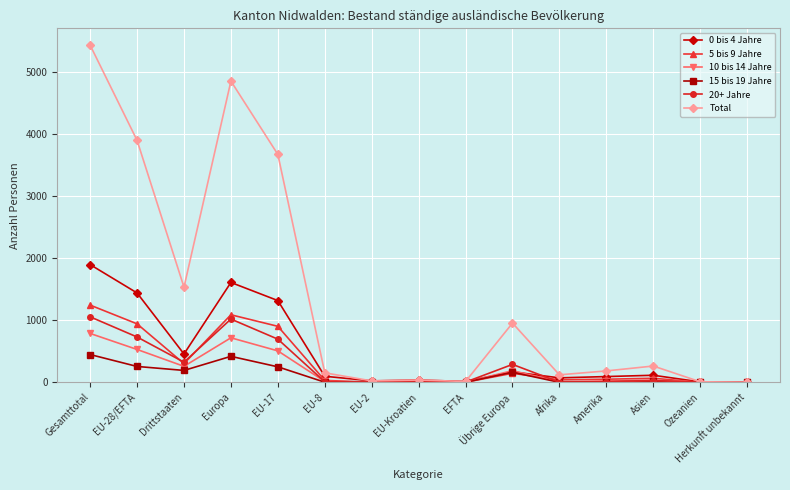

What is the spread (max minus min) of values at Afrika?

121